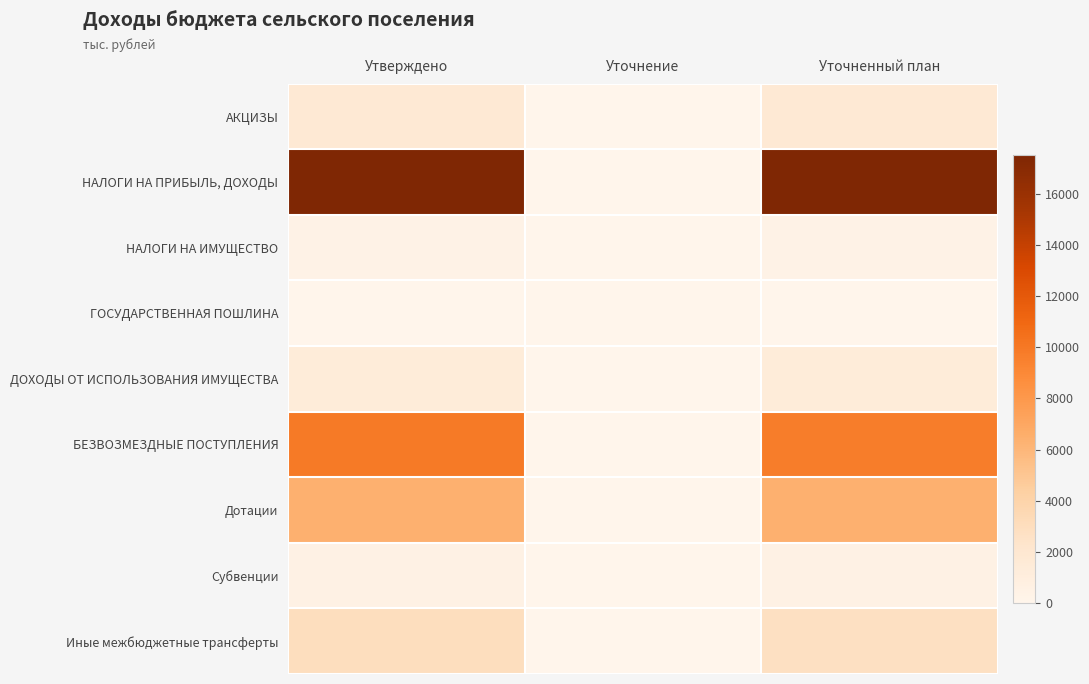

Count the number of categories in the chart.

3